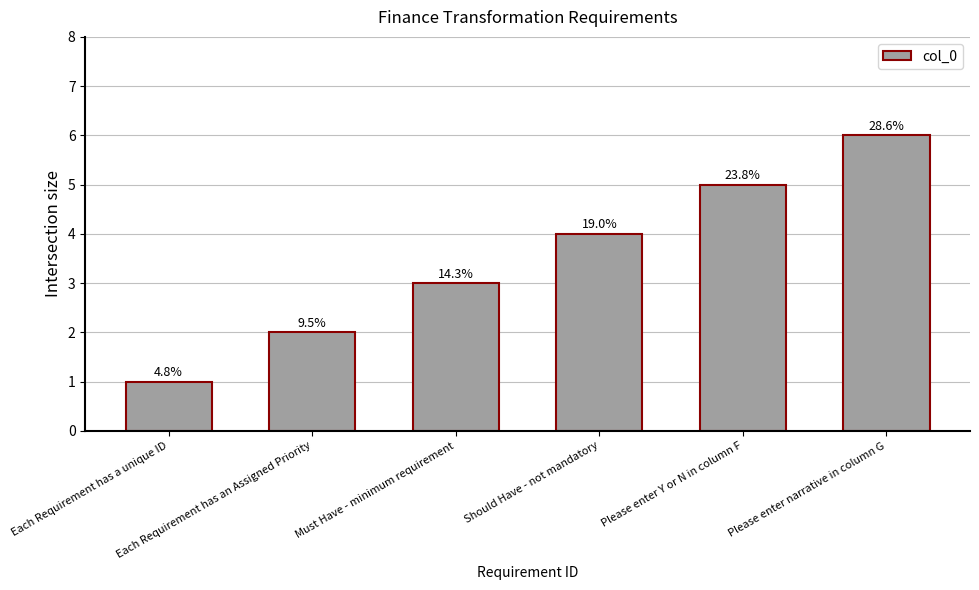

Are the bars horizontal?

No